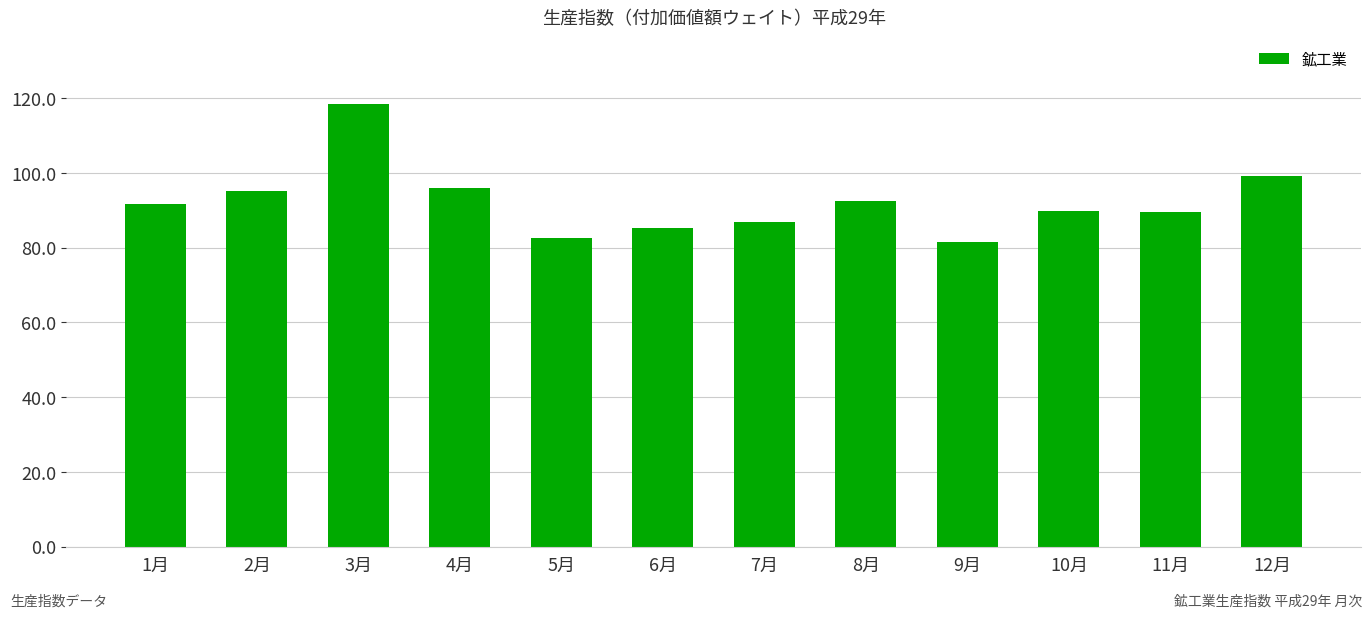

What is the difference between the second highest and minimum values?

17.5